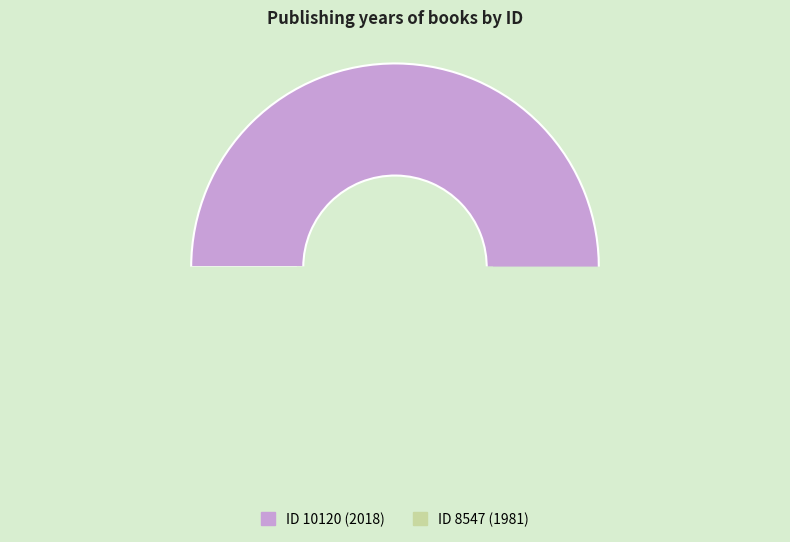

Which category has the smallest portion of the pie?

8547